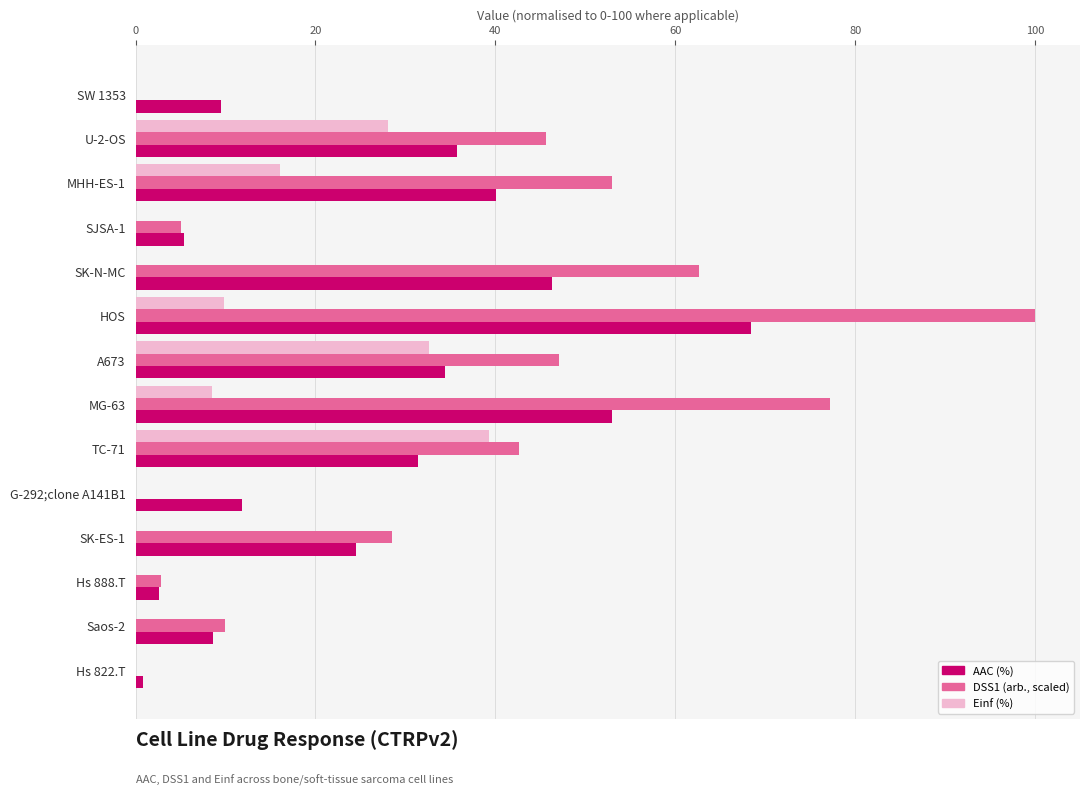

Which label corresponds to the largest value in the chart?

HOS